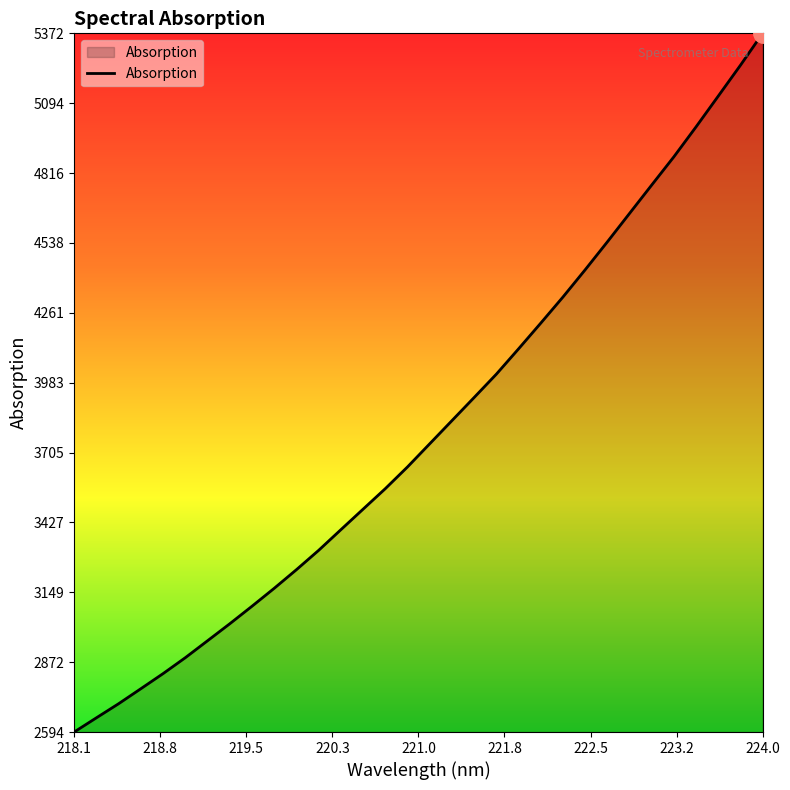

What is the greatest value displayed?

5371.6